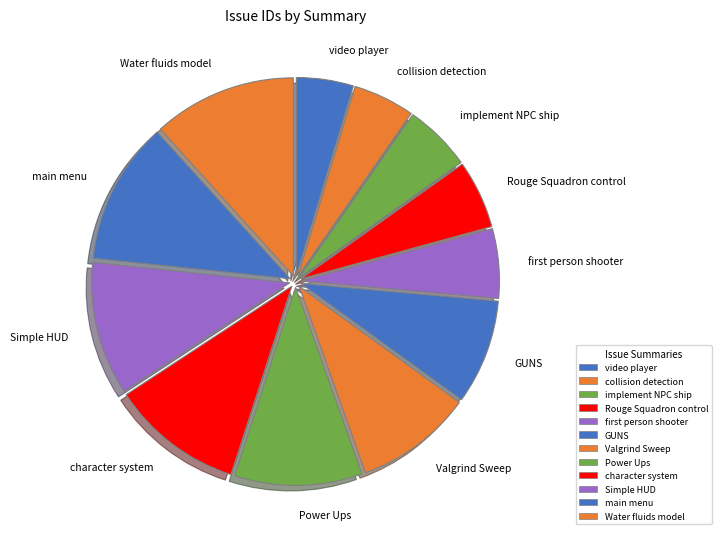

True or false: video player accounts for 5% of the total.

True